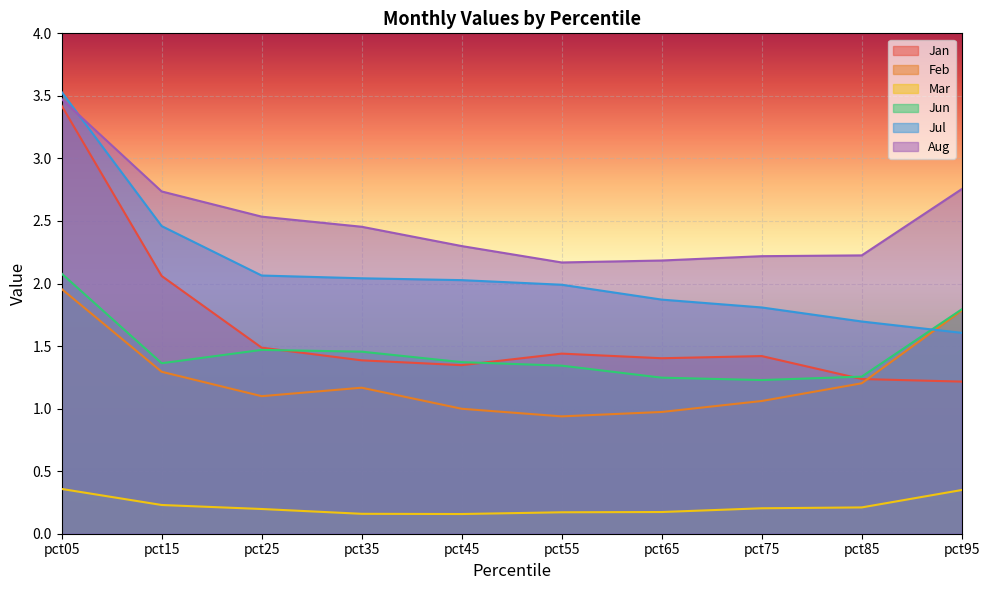

Which series ends up on top after the final intersection of Jul and Jun?

Jun